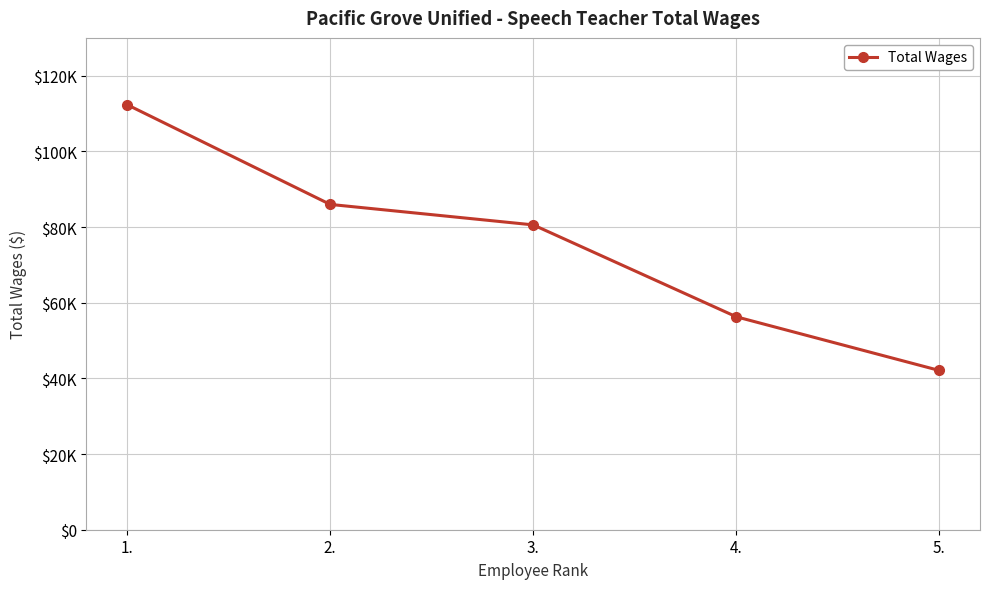

What is the label of the 5th point from the right?

1.